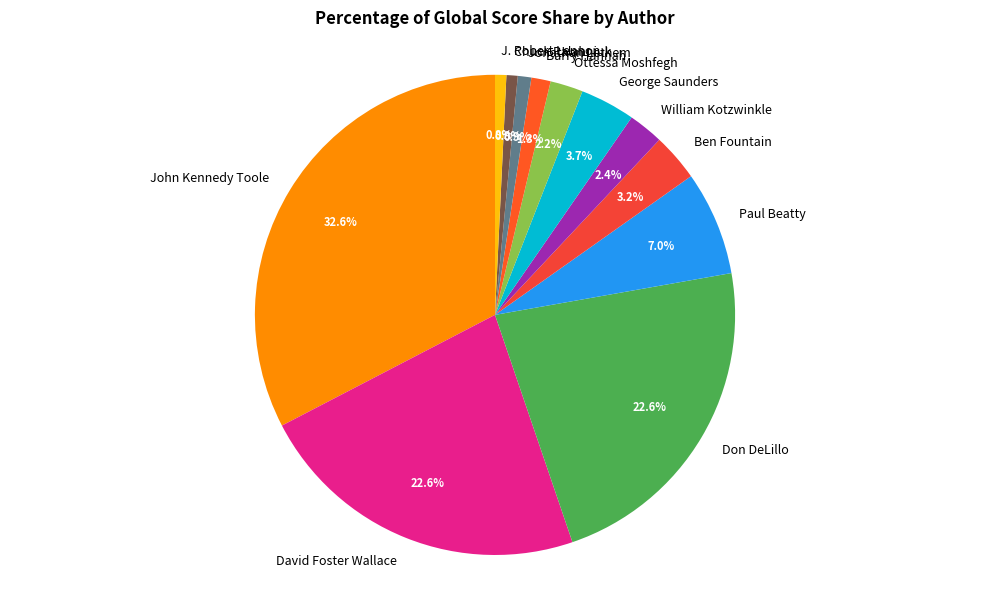

Combined, do George Saunders and John Kennedy Toole account for over 50%?

No